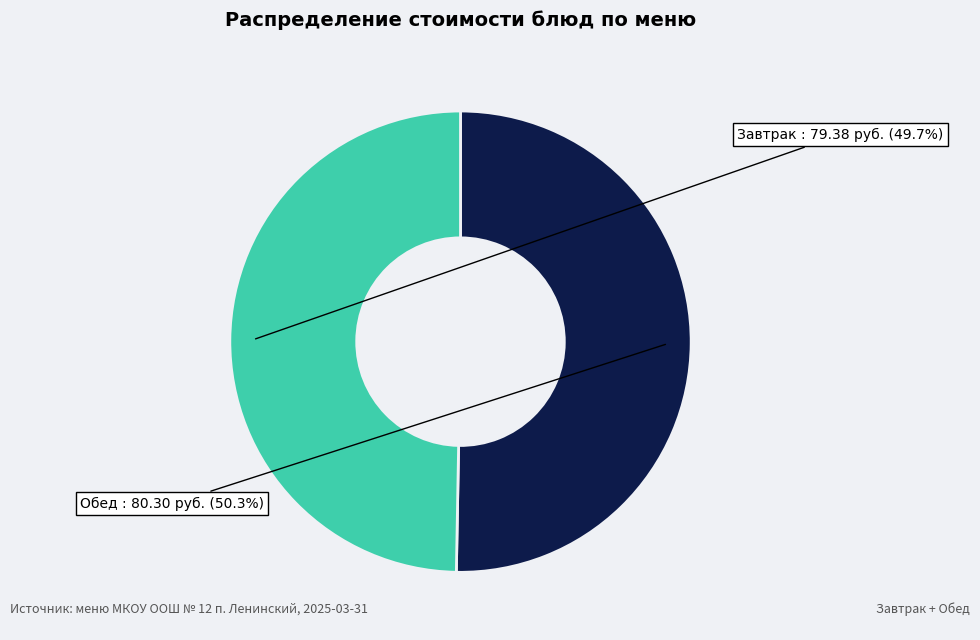

Does any single category account for the majority?

Yes